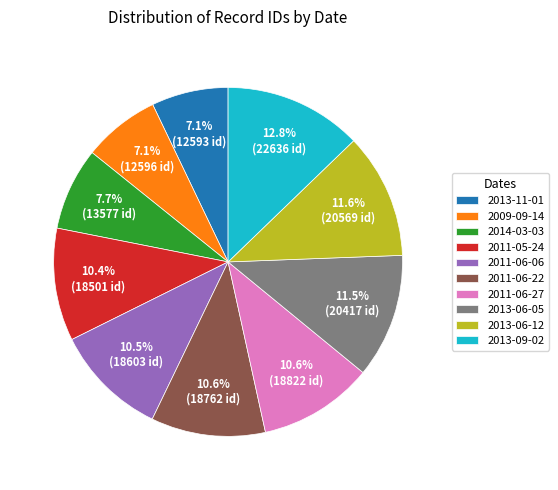

How much of the chart is everything except 2011-06-27?

89.4%